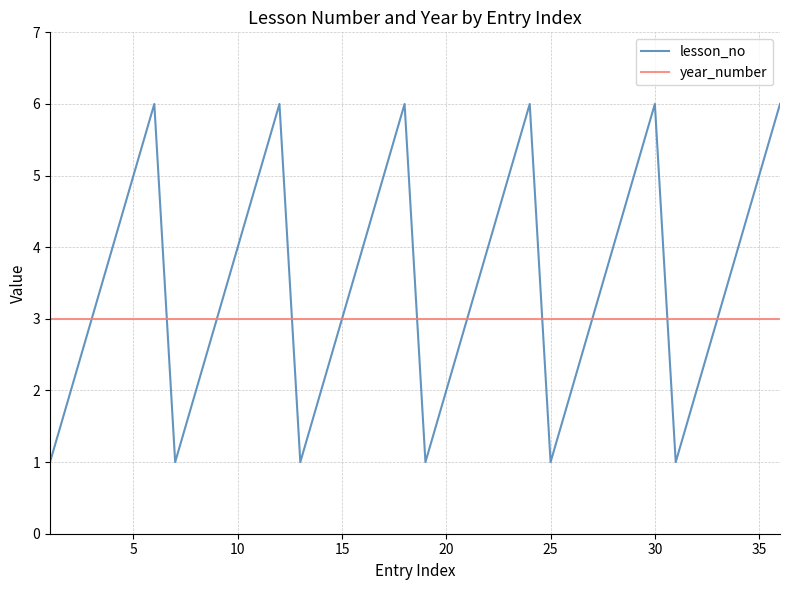

Does the chart display data point markers on the line(s)?

No